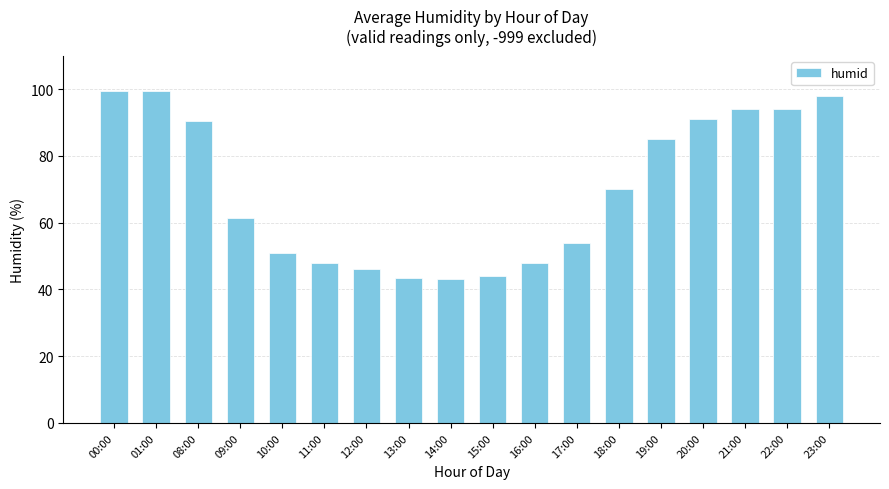

Reading left to right, list all the values displayed in this chart.

00:00=99.5	01:00=99.5	08:00=90.5	09:00=61.5	10:00=51.0	11:00=48.0	12:00=46.0	13:00=43.5	14:00=43.0	15:00=44.0	16:00=48.0	17:00=54.0	18:00=70.0	19:00=85.0	20:00=91.0	21:00=94.0	22:00=94.0	23:00=98.0